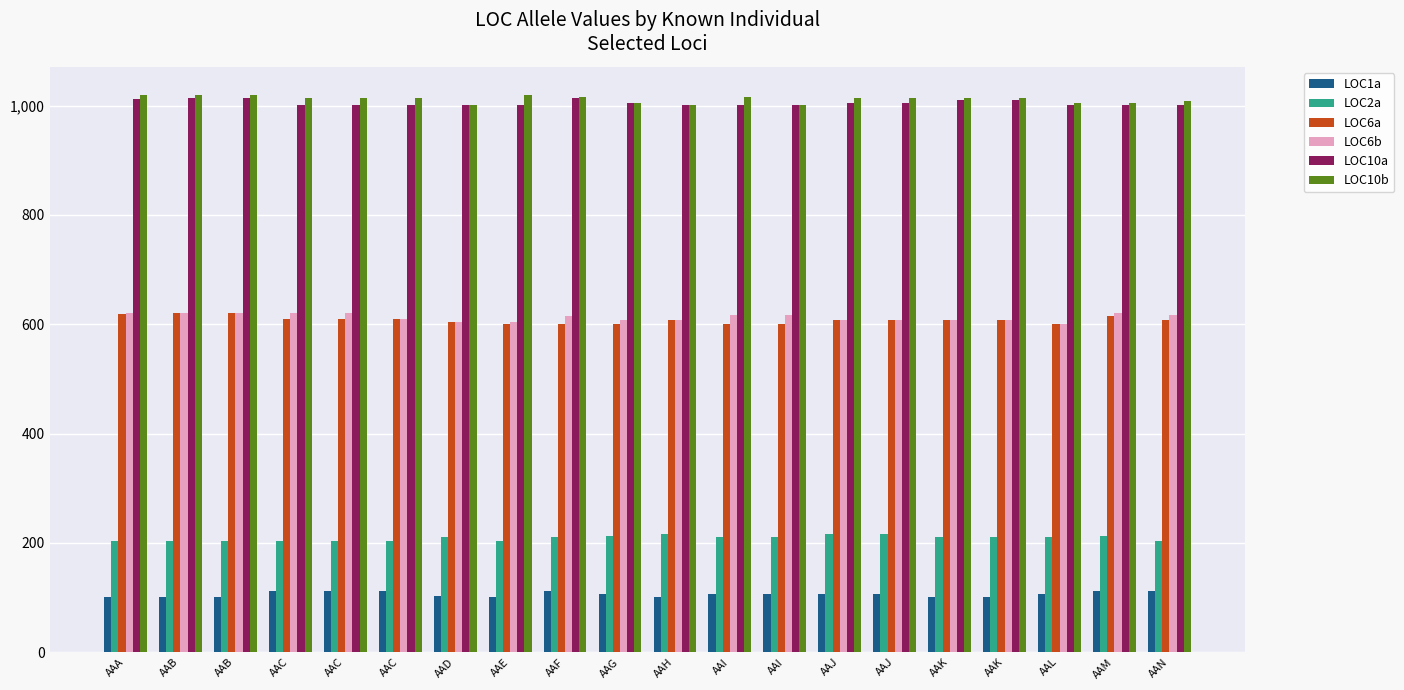

What are all the series names shown in the legend?

LOC1a, LOC2a, LOC6a, LOC6b, LOC10a, LOC10b